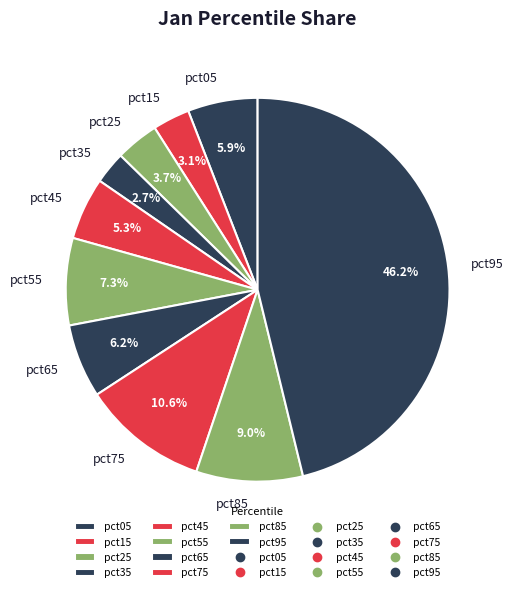

To the nearest percent, what is the average slice percentage?

10%